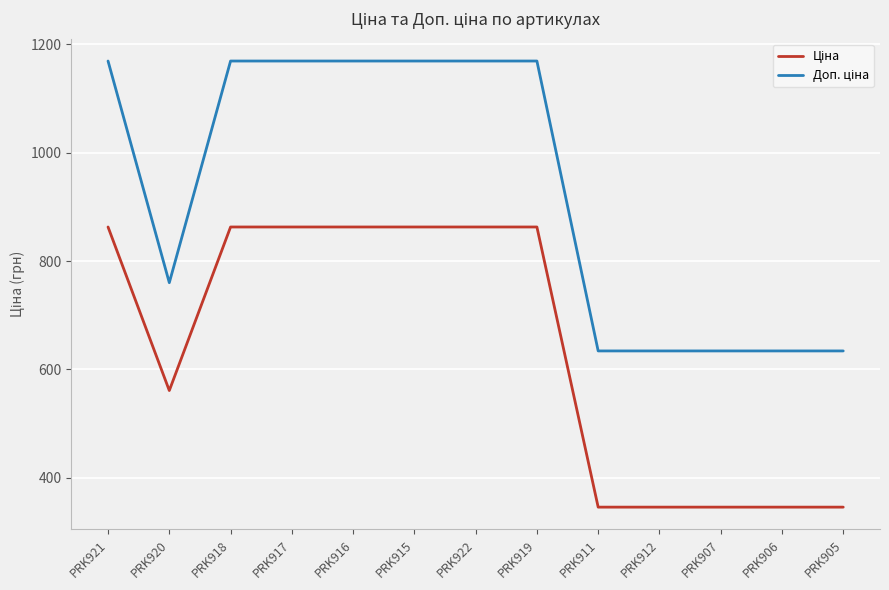

What is the difference between the highest and lowest values at PRK912?

288.4